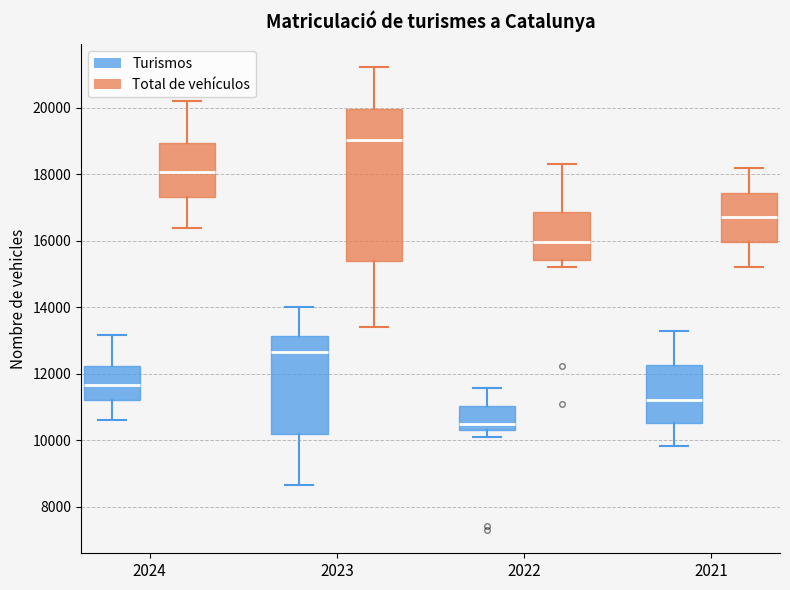

Reading left to right, transcribe this box plot: for each box, give where its median line is, the range the box spans, and where its two whiskers end, as read against the y-axis. The values are not printed on the chart, so give them approximately, as read against the axis.

2024 (Turismos): median 11600, box 11200 to 12200, whiskers 10600 to 13200
2024 (Total de vehículos): median 18000, box 17400 to 19000, whiskers 16400 to 20200
2023 (Turismos): median 12600, box 10200 to 13200, whiskers 8600 to 14000
2023 (Total de vehículos): median 19000, box 15400 to 20000, whiskers 13400 to 21200
2022 (Turismos): median 10400, box 10200 to 11000, whiskers 10000 to 11600
2022 (Total de vehículos): median 16000, box 15400 to 16800, whiskers 15200 to 18400
2021 (Turismos): median 11200, box 10600 to 12200, whiskers 9800 to 13200
2021 (Total de vehículos): median 16800, box 16000 to 17400, whiskers 15200 to 18200